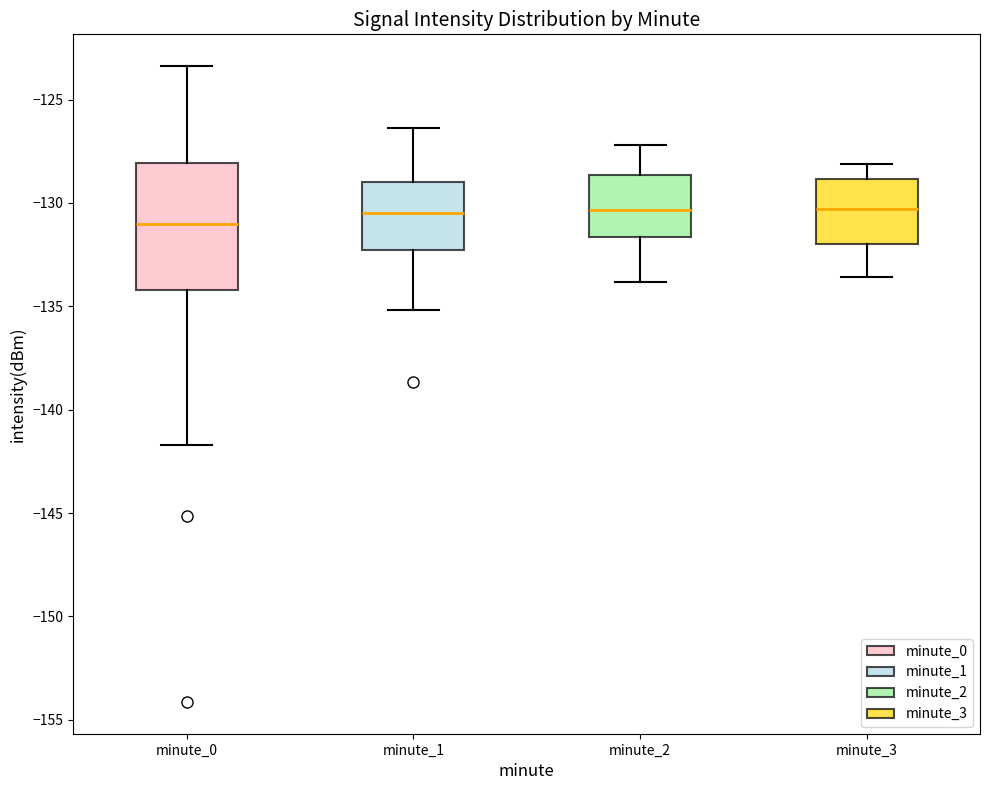

Where does the lower whisker of the box for minute_1 end on the y-axis? The values are not printed on the chart, so give them approximately, as read against the axis.

-135.0